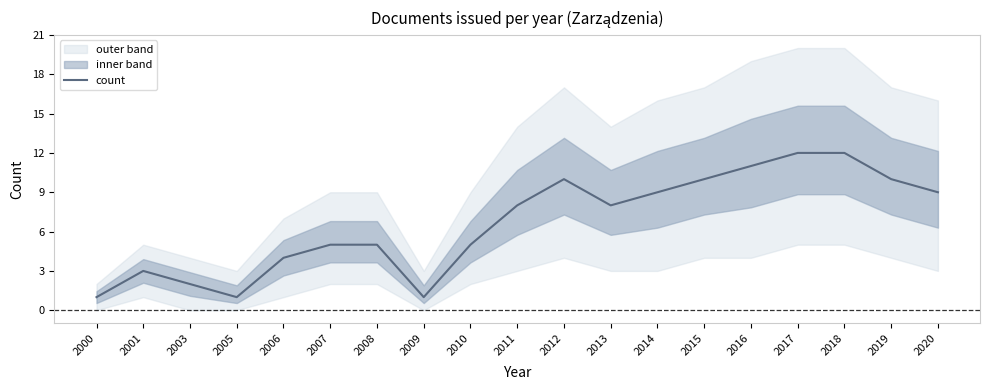

What is the value of the 2nd point from the left?

3